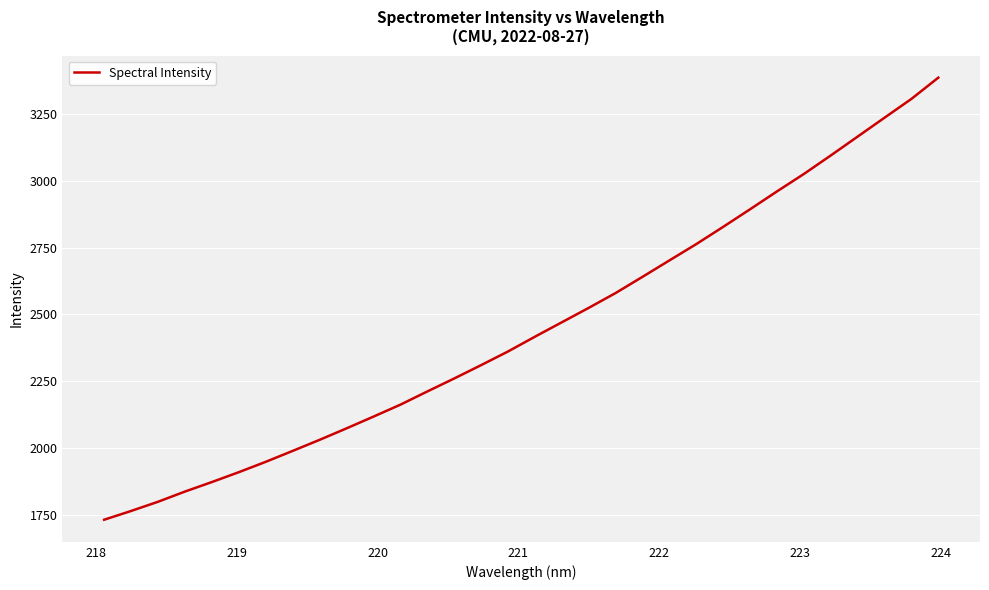

Reading right to left, transcribe all the data shown in this chart.

3386.7	3307.1	3236.7	3166.0	3095.3	3026.0	2960.7	2893.9	2828.0	2763.5	2702.3	2640.8	2580.1	2524.5	2470.5	2416.5	2361.2	2310.0	2260.0	2211.3	2161.9	2117.1	2073.2	2030.2	1988.7	1947.9	1909.0	1872.1	1836.4	1798.2	1763.7	1731.0